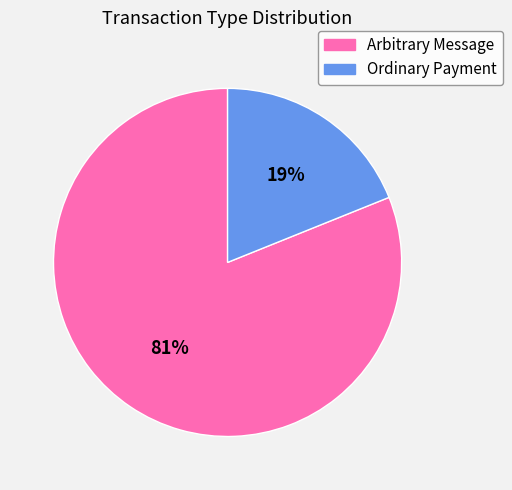

Is there a majority slice in this chart?

Yes